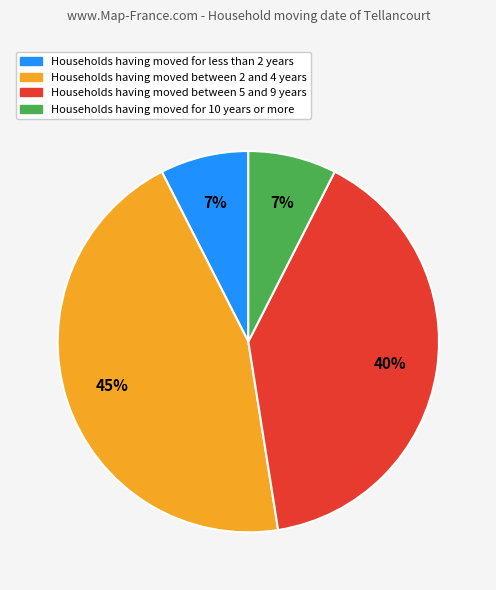

How many slices are in this pie chart?

4